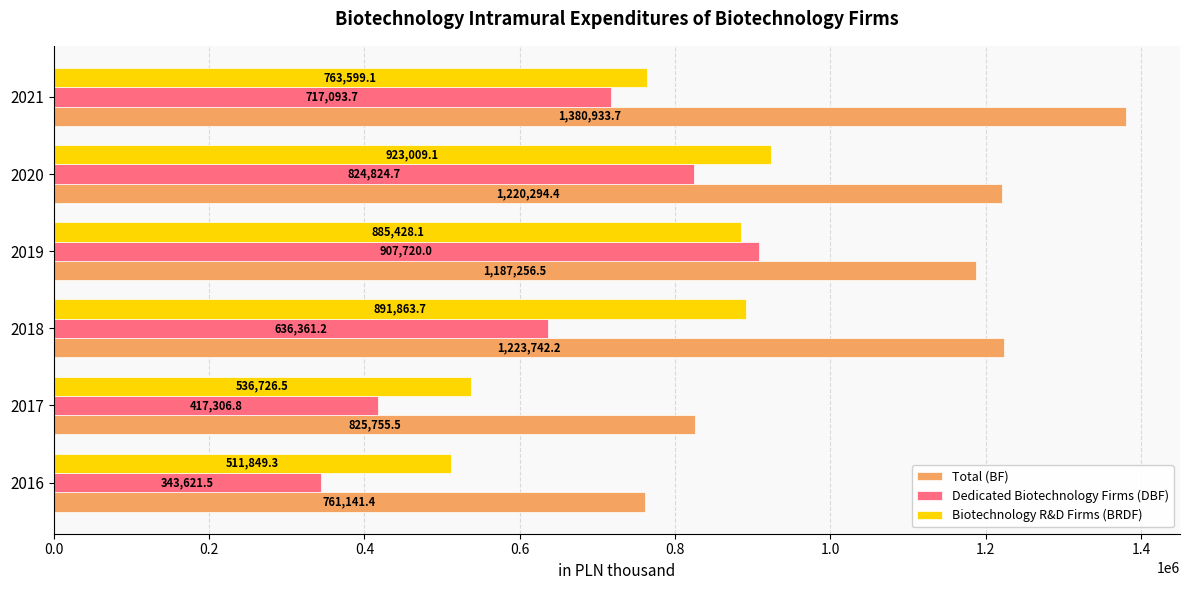

At which label is Total (BF) closest to 1071037?

2019